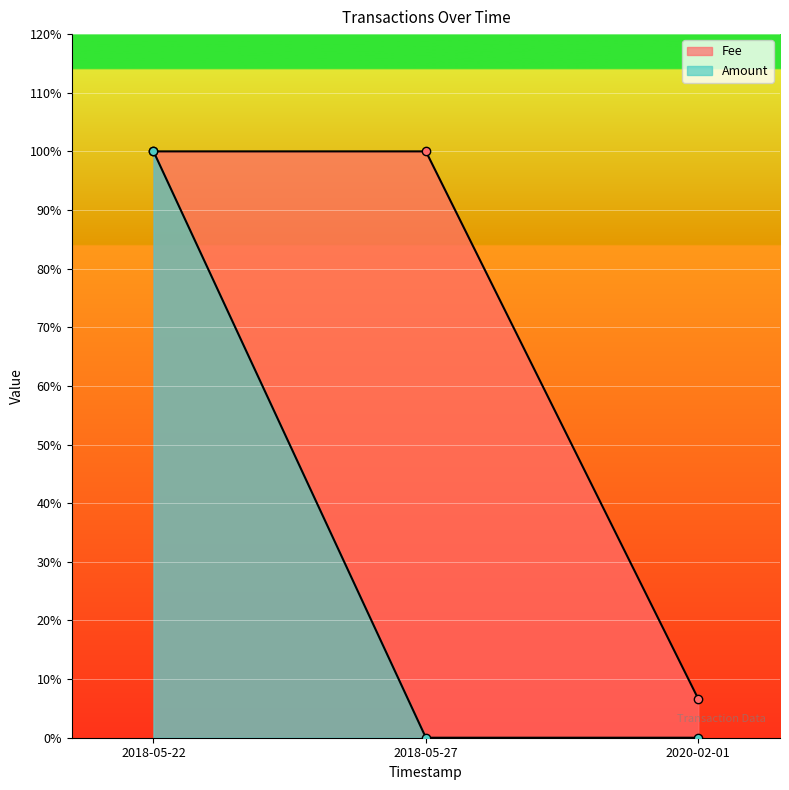

Where is Fee nearest to the value 0?

2018-05-27